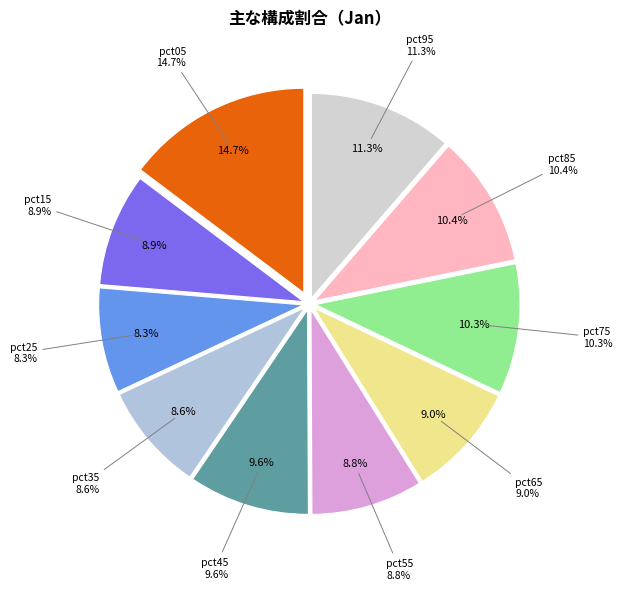

Do pct35 and pct25 together represent more than half of the pie?

No